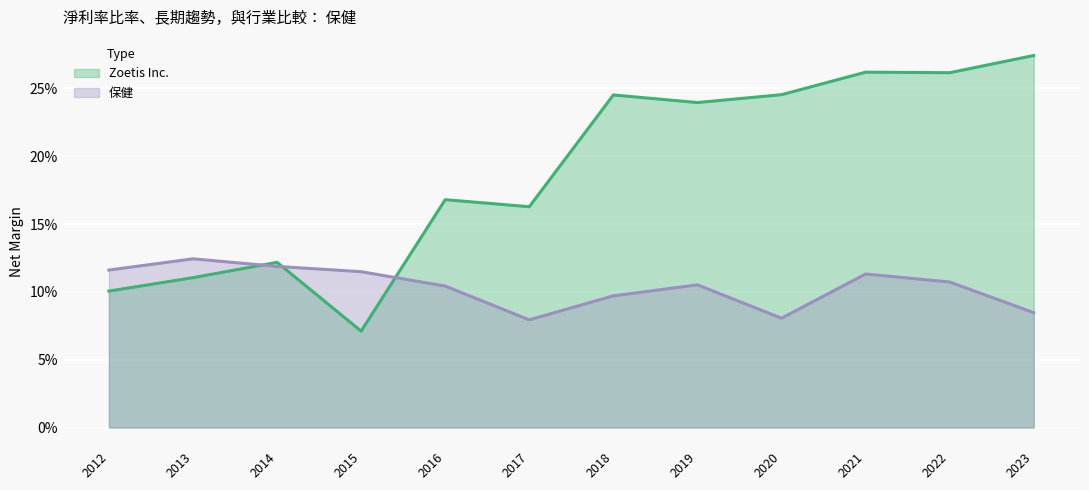

List the series in order of their overall mean, highest first.

Zoetis Inc., 保健